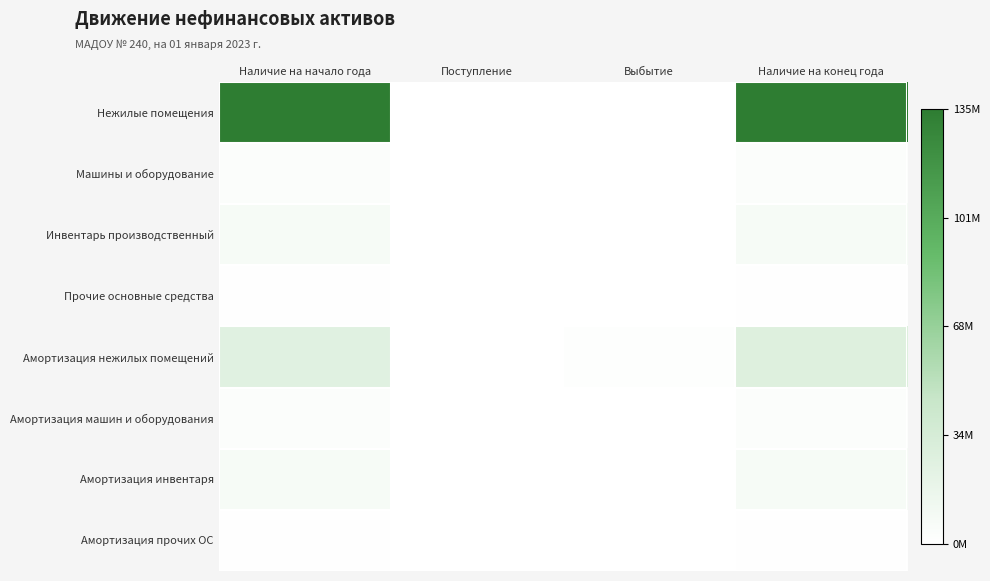

How many categories are shown in the chart?

4